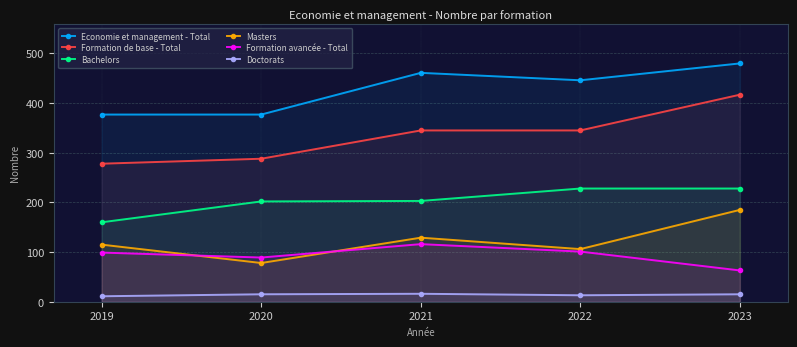

True or false: Formation avancée - Total and Doctorats intersect in this chart.

False